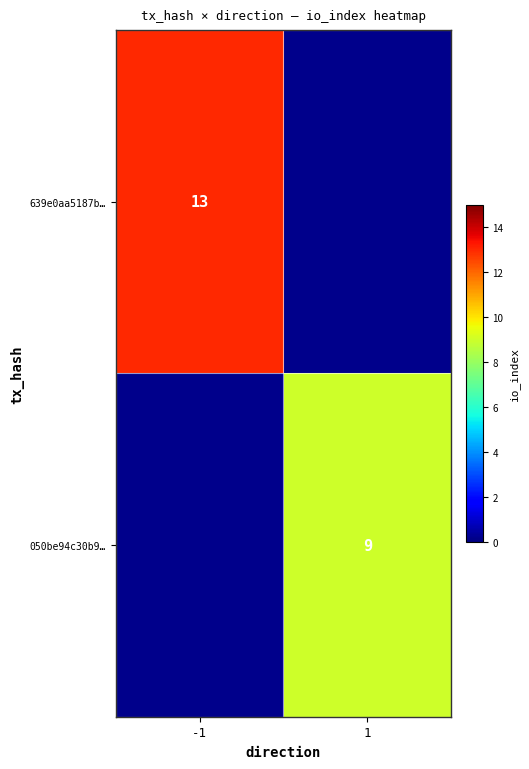

At which category does the chart reach its minimum across all series?

1